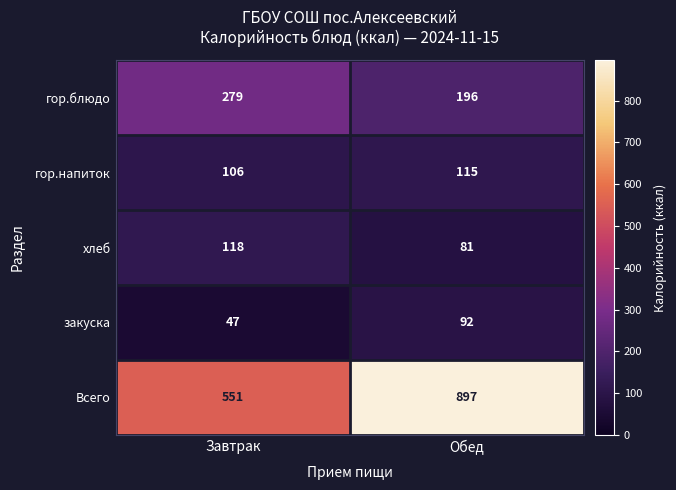

At Завтрак, list the series in order from largest to smallest.

Всего, гор.блюдо, хлеб, гор.напиток, закуска